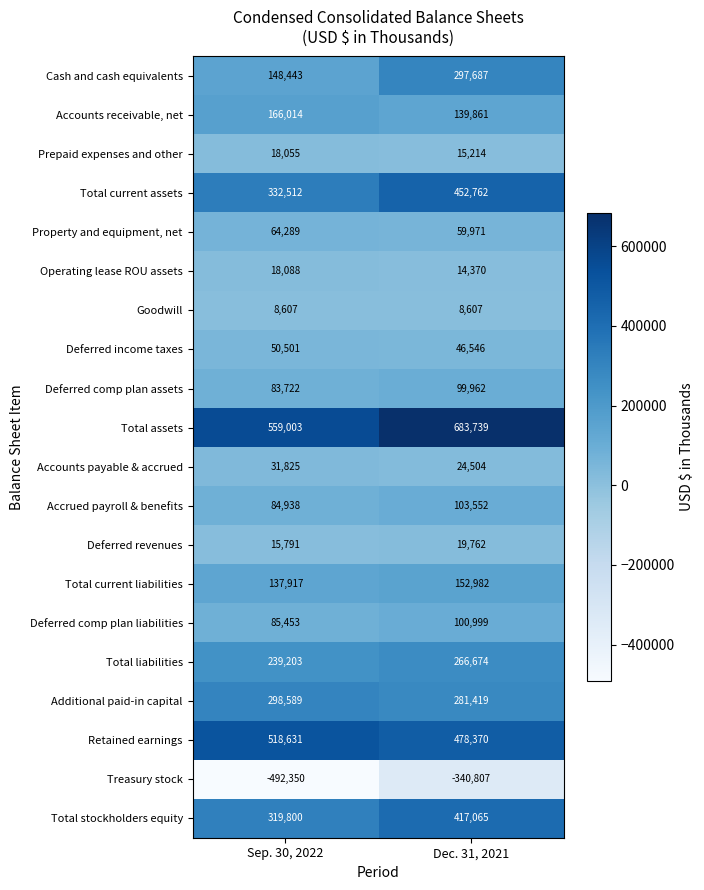

Which category has the highest value across all series?

Dec. 31, 2021